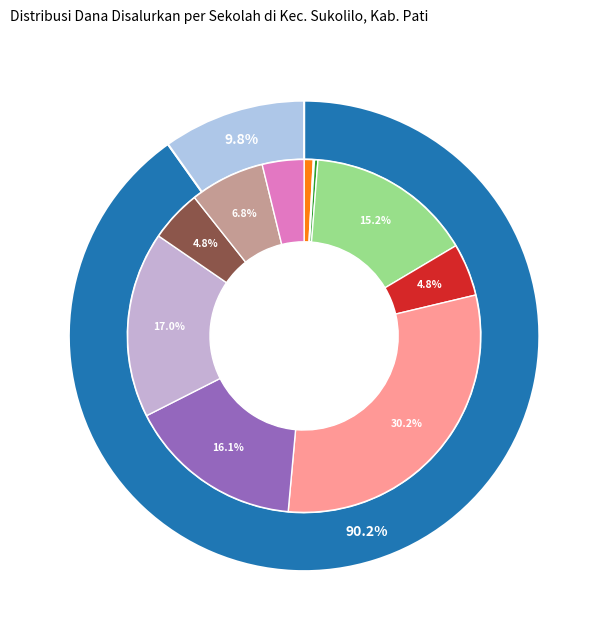

Rank the categories by value from highest to lowest.

SMP NEGERI 1 SUKOLILO, SMP PGRI 15 SUKOLILO, SMP NEGERI 2 SUKOLILO, SMP ISLAM SULTAN AGUNG SUKOLILO, SMP SATU ATAP NEGERI 1 PONCOMULYO, SMP MUHAMMADIYAH 3 SUKOLILO, SMP SATU ATAP NEGERI 1 KUWAWUR, SMP SATU ATAP NEGERI 1 SUMBERSOKO, PKBM NGUDI MAKMUR, SLB SUNAN PRAWOTO, SLB FUTUHIYAH